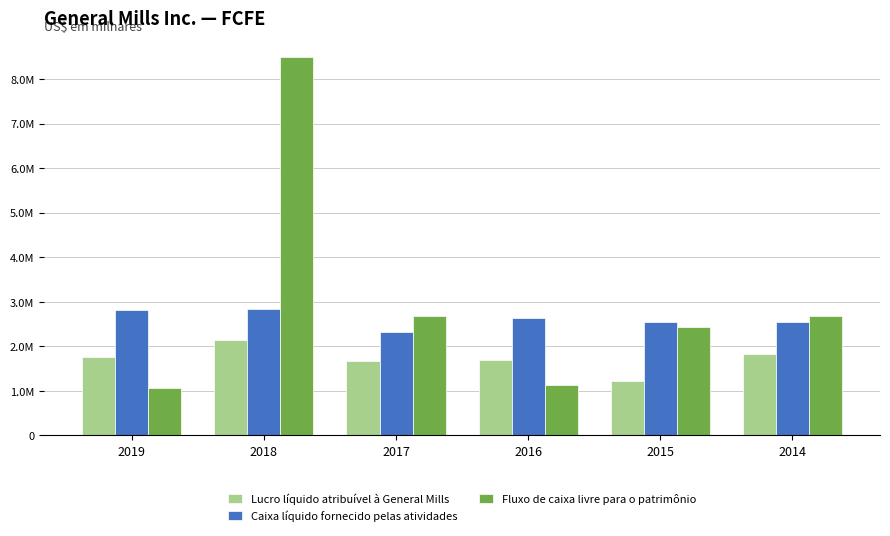

At how many categories does at least one series exceed 2923861?

1